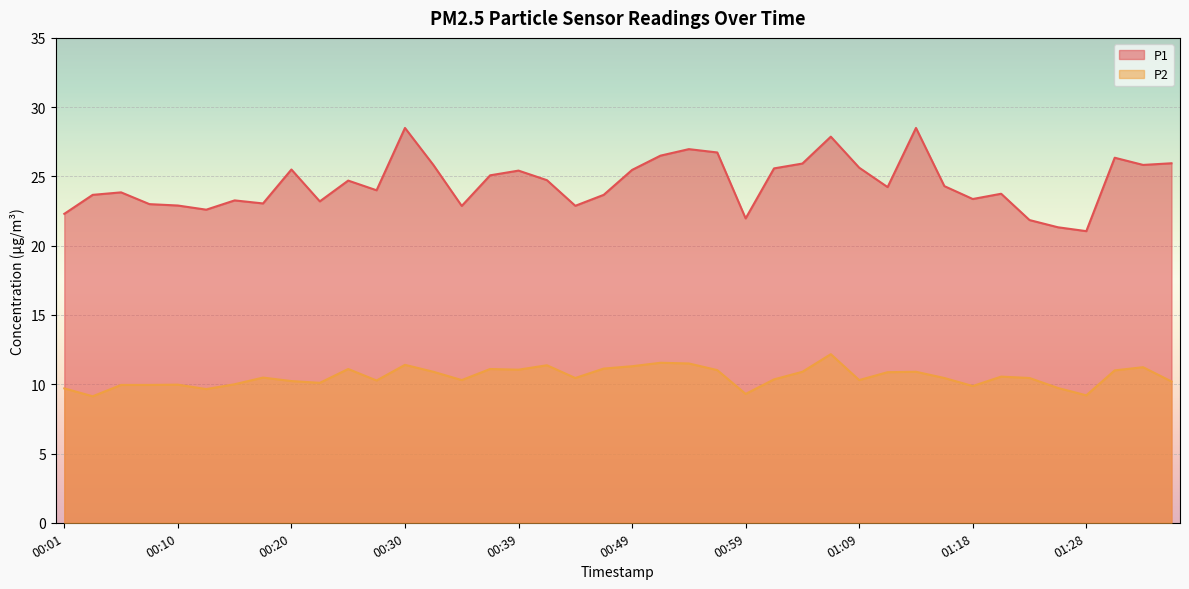

At which category does P1 reach its first local valley?

00:13